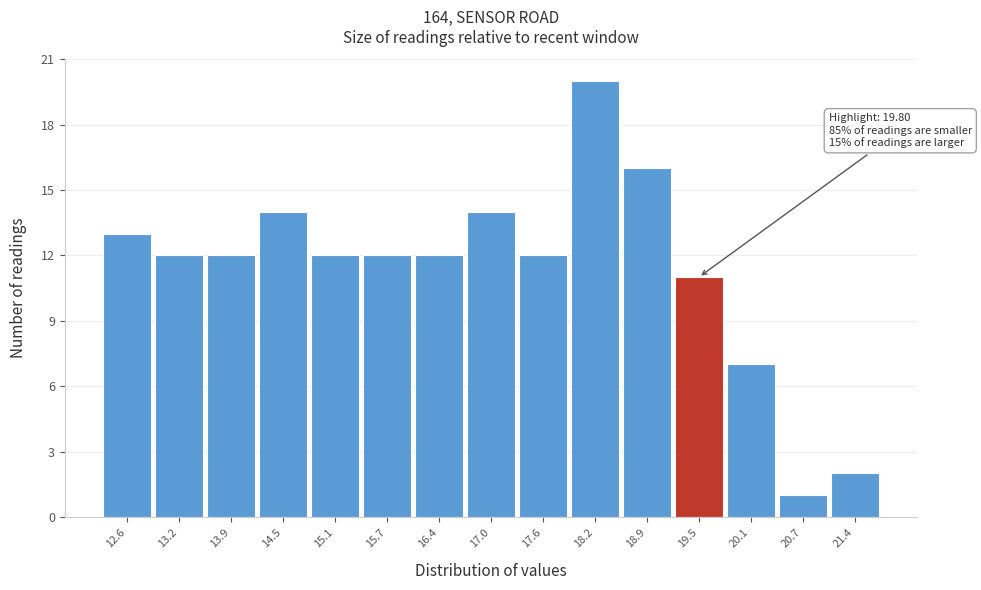

Reading left to right, what are all the values shown in this chart?

12.6=13	13.2=12	13.9=12	14.5=14	15.1=12	15.7=12	16.4=12	17.0=14	17.6=12	18.2=20	18.9=16	19.5=11	20.1=7	20.7=1	21.4=2